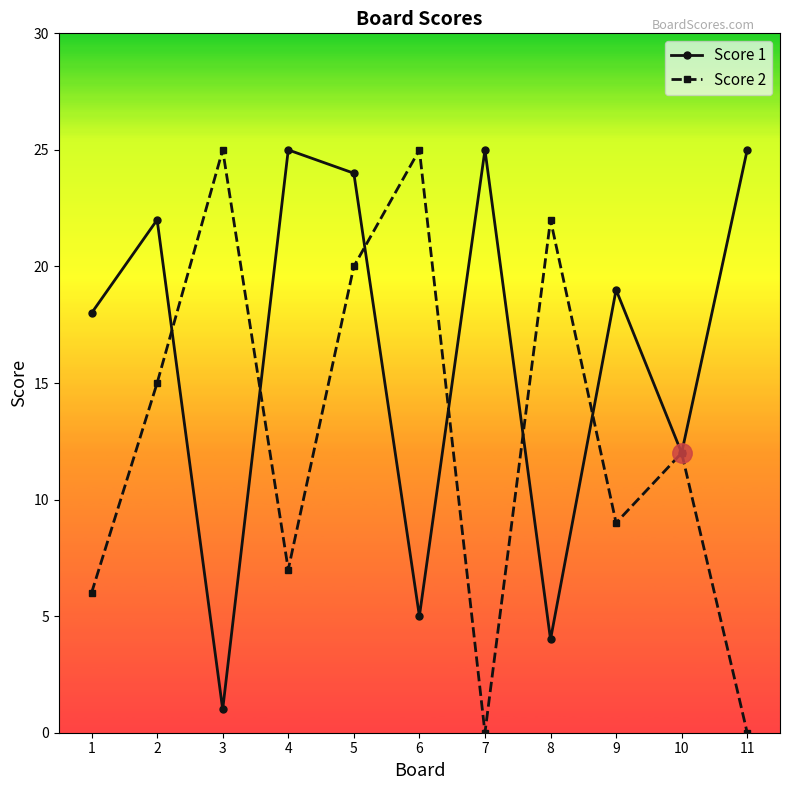

What is the maximum value shown in the chart?

25